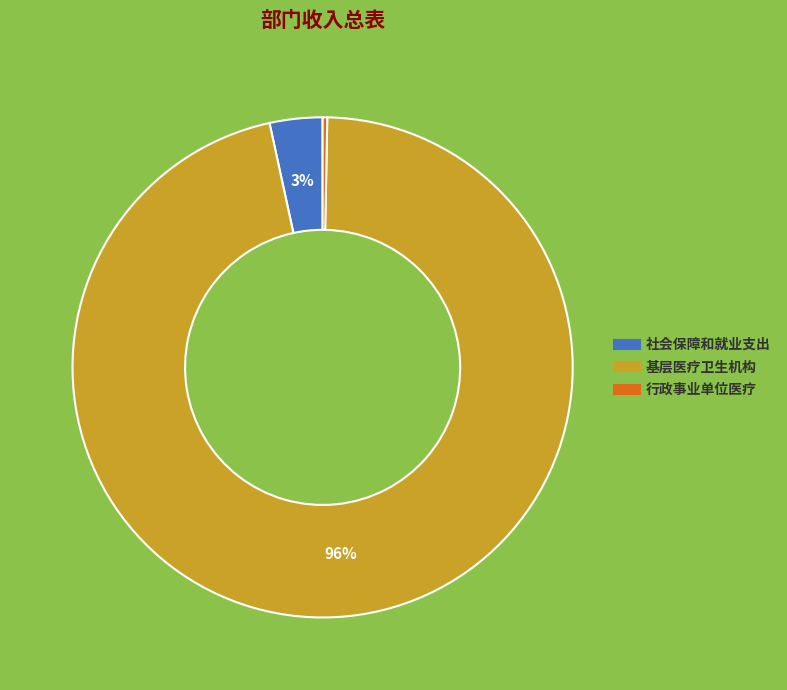

How many slices are in this pie chart?

3